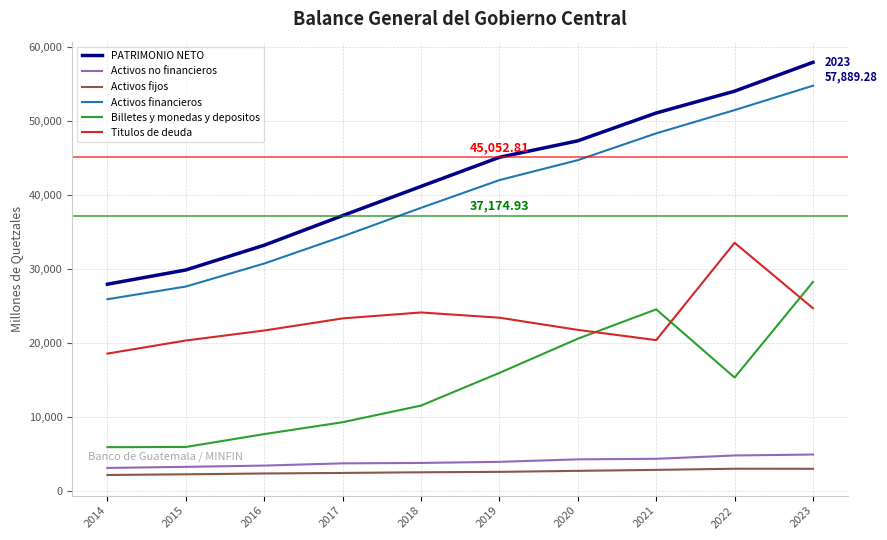

How many interior local peaks does the Titulos de deuda series have?

2